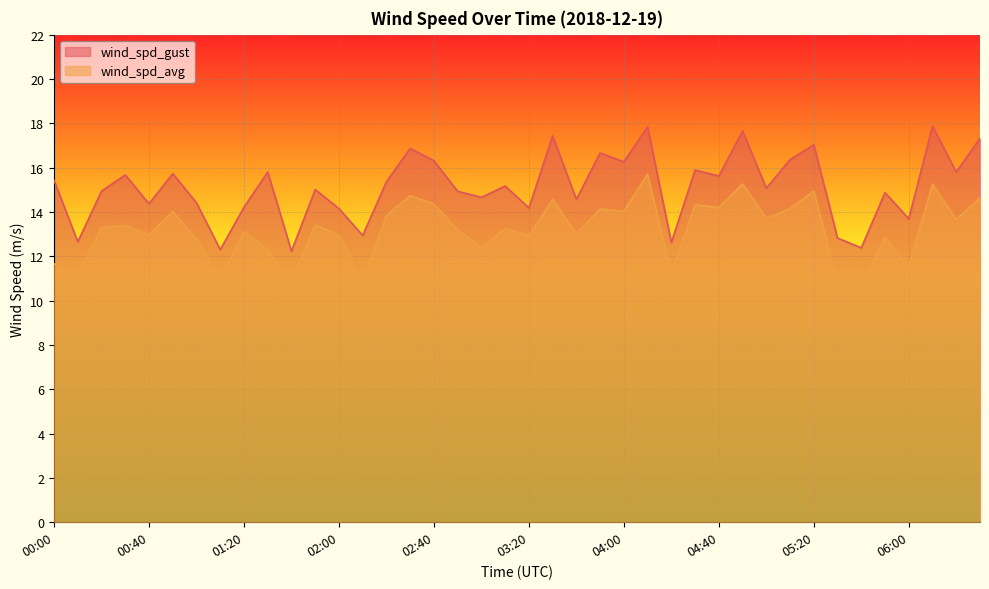

Which label corresponds to the smallest value in the chart?

05:40